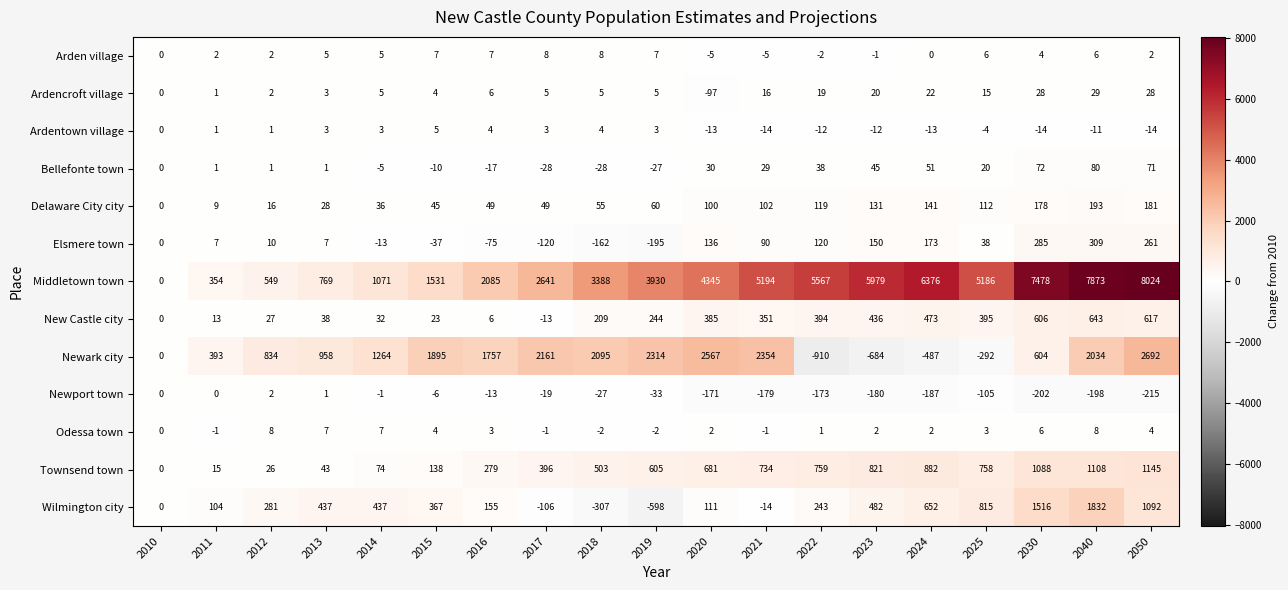

Which series has the largest total across all categories?

Middletown town